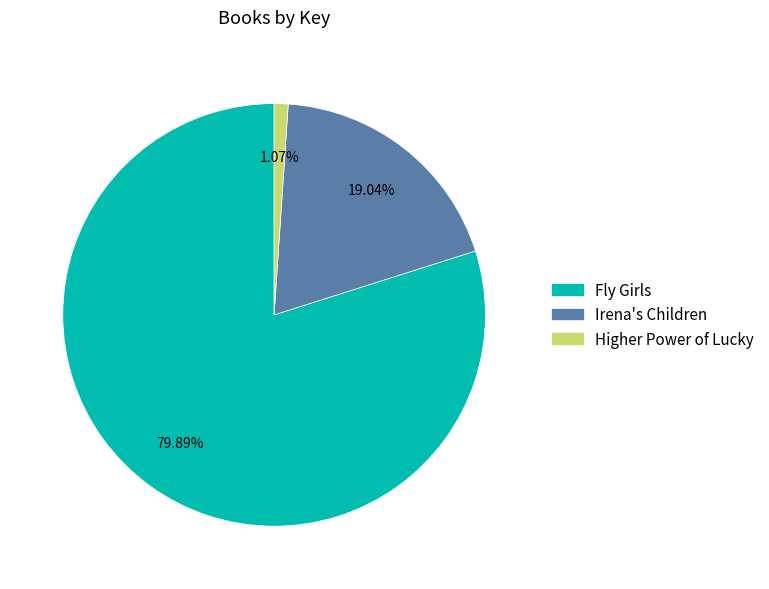

What is the total percentage of Irena's Children and Fly Girls?

98.9%